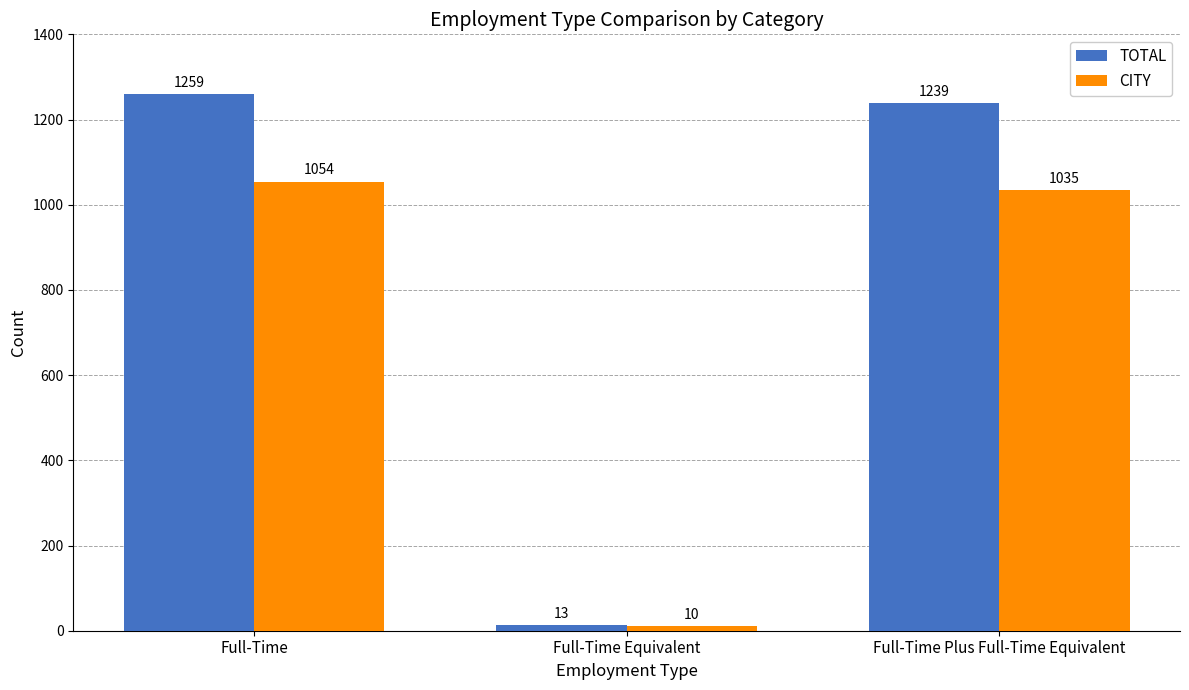

At Full-Time Equivalent, list the series in order from smallest to largest.

CITY, TOTAL